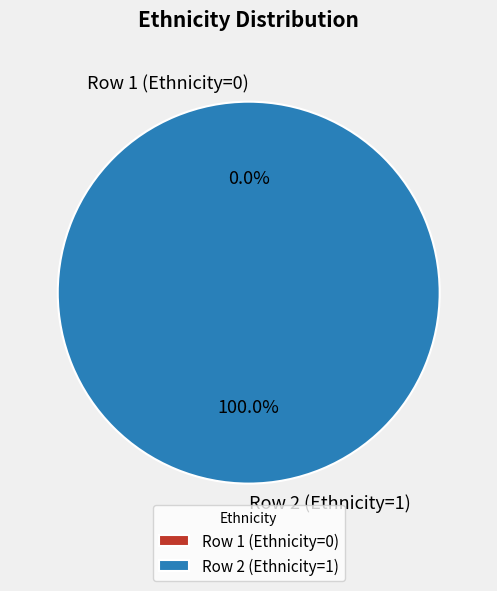

To the nearest percent, what is the average slice percentage?

50%